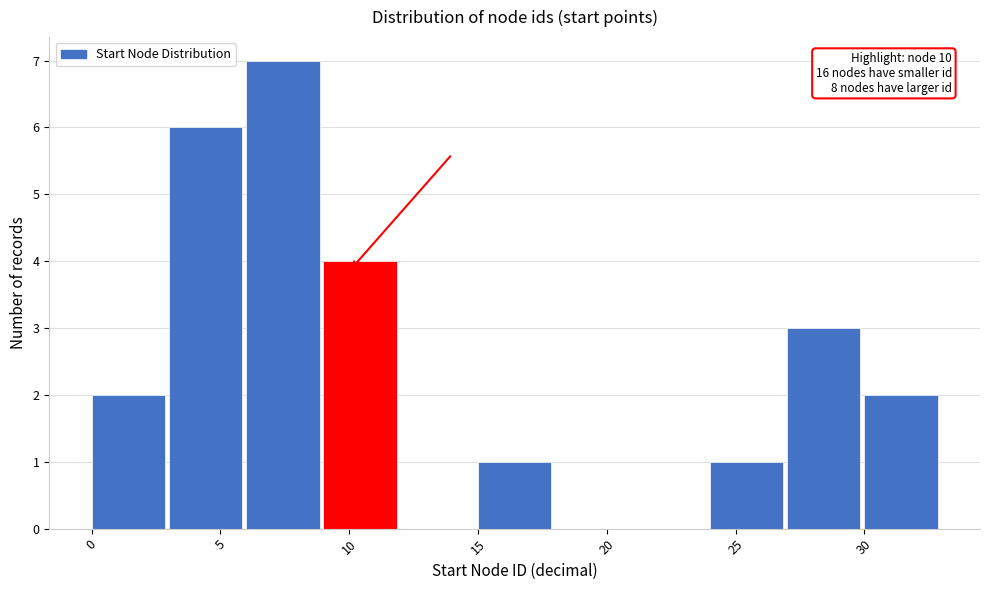

Which range on the x-axis has the tallest bar?

6 to 9